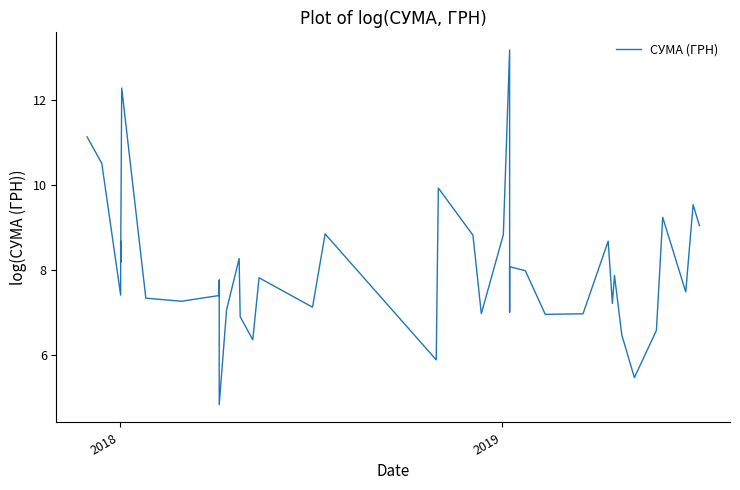

What is the maximum value shown in the chart?

13.2